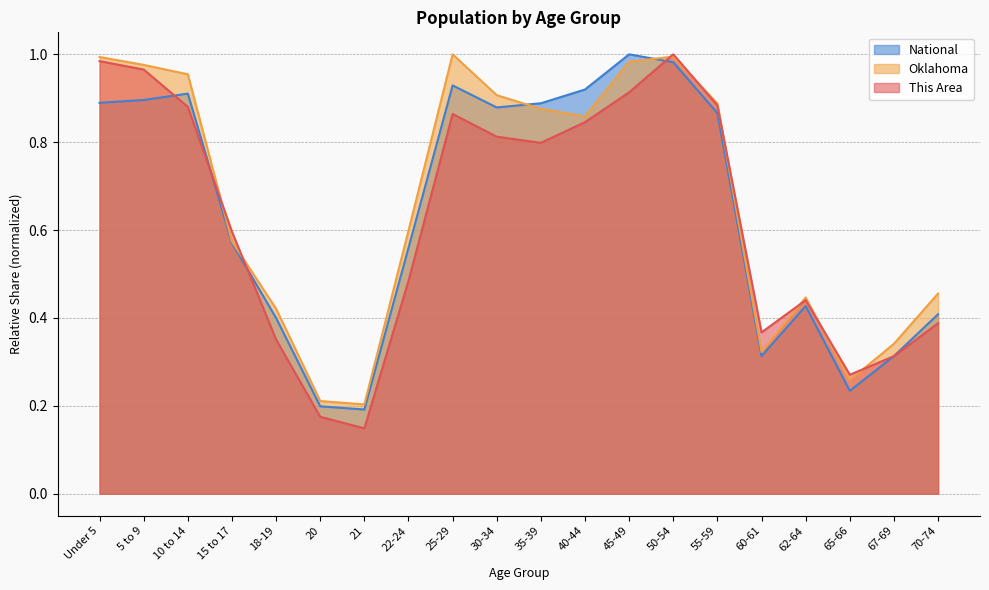

What is the sum of all Oklahoma values?

13.3